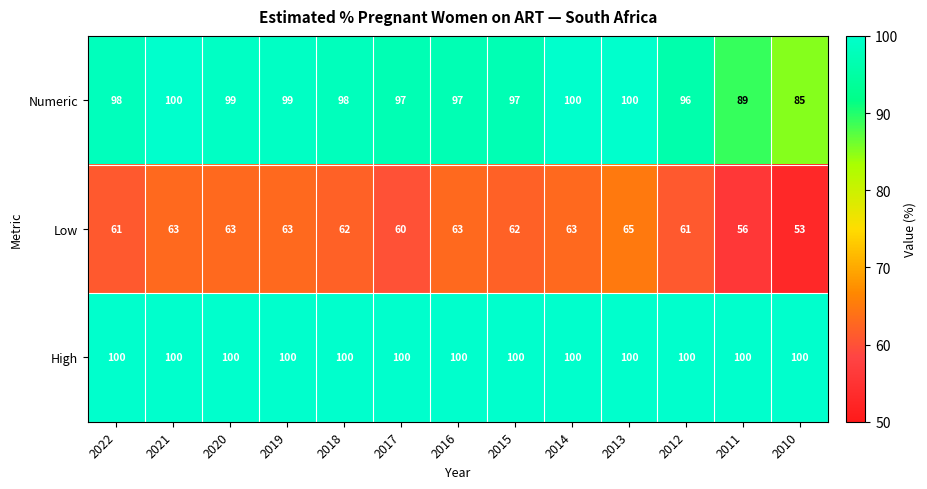

What is the minimum value shown in the chart?

53